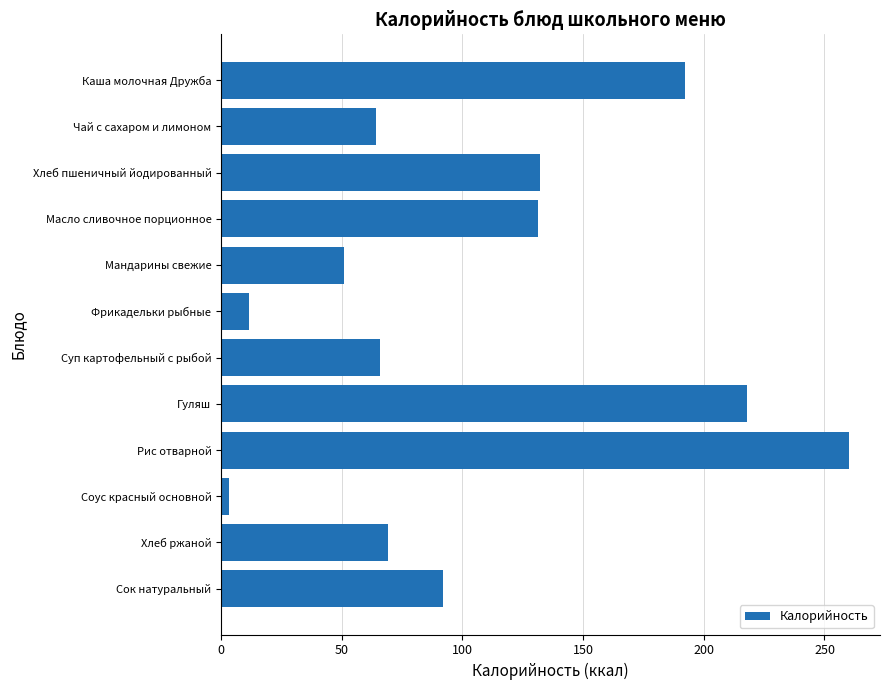

How many distinct data groups are displayed?

1